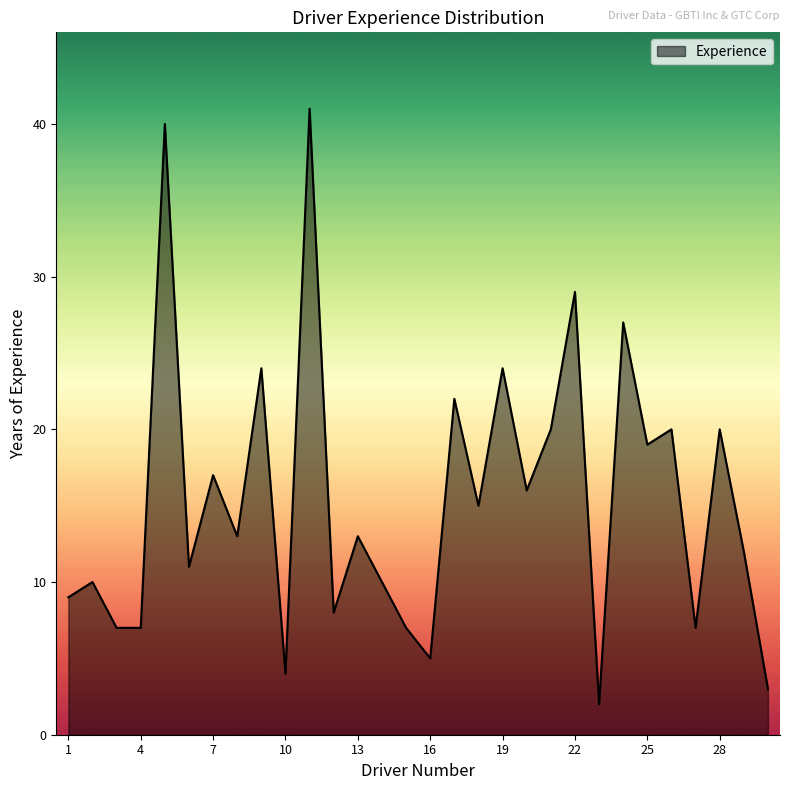

What is the maximum value shown in the chart?

41